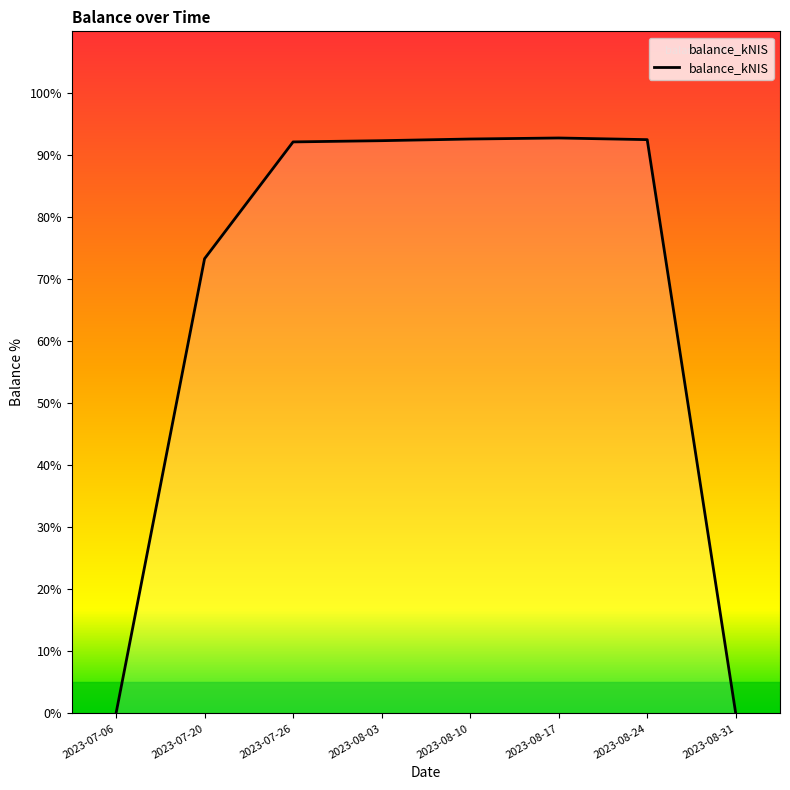

What position from the left is 2023-08-10?

5